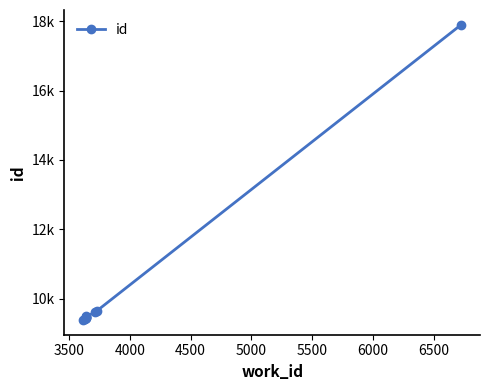

How many lines are shown in the chart?

1